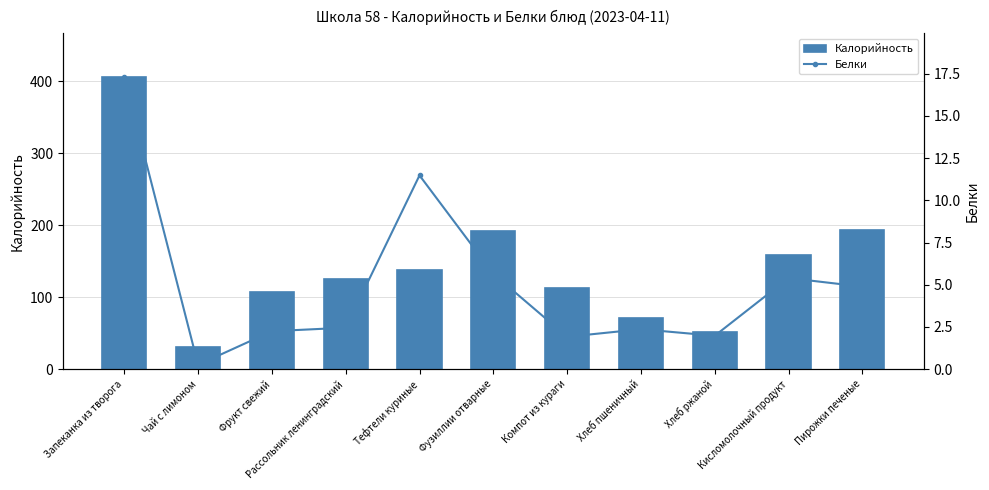

What is the average value of the Белки series?

5.1